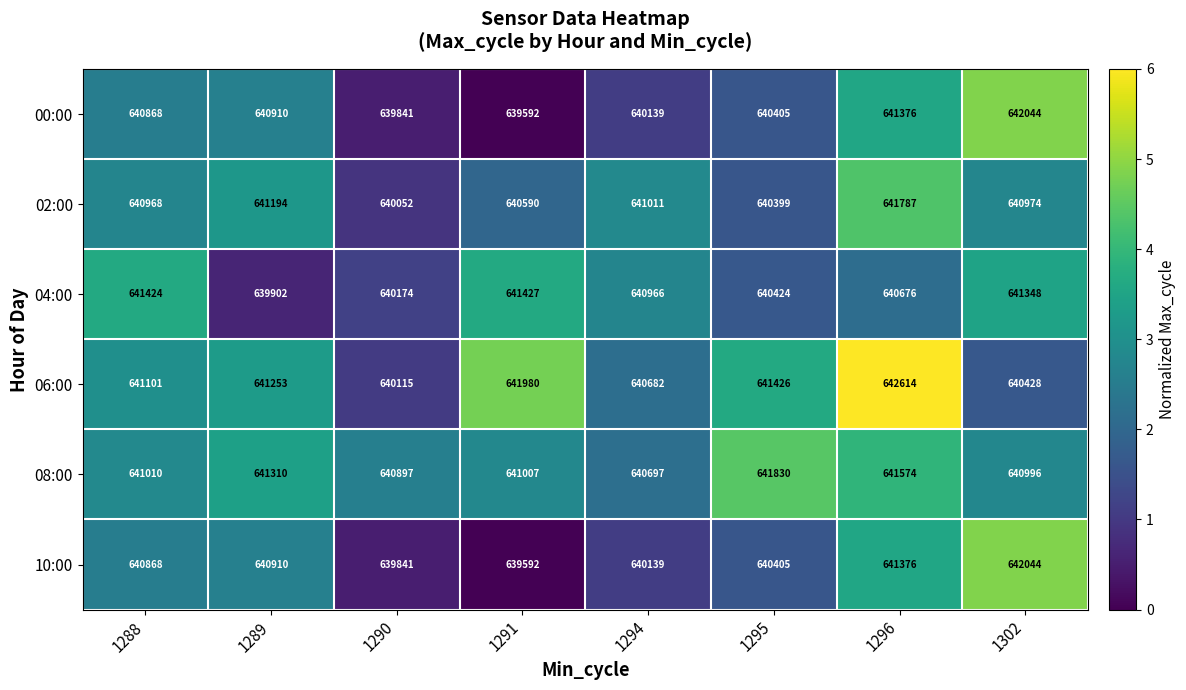

The value of 00:00 at 1295 is 1024928. True or false?

False